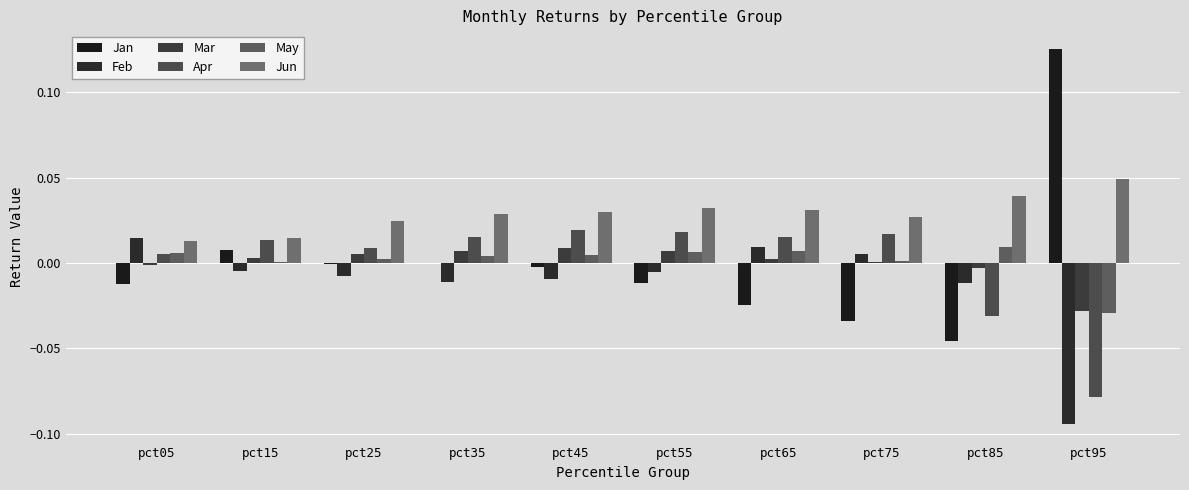

Where is Jun nearest to the value 0?

pct05